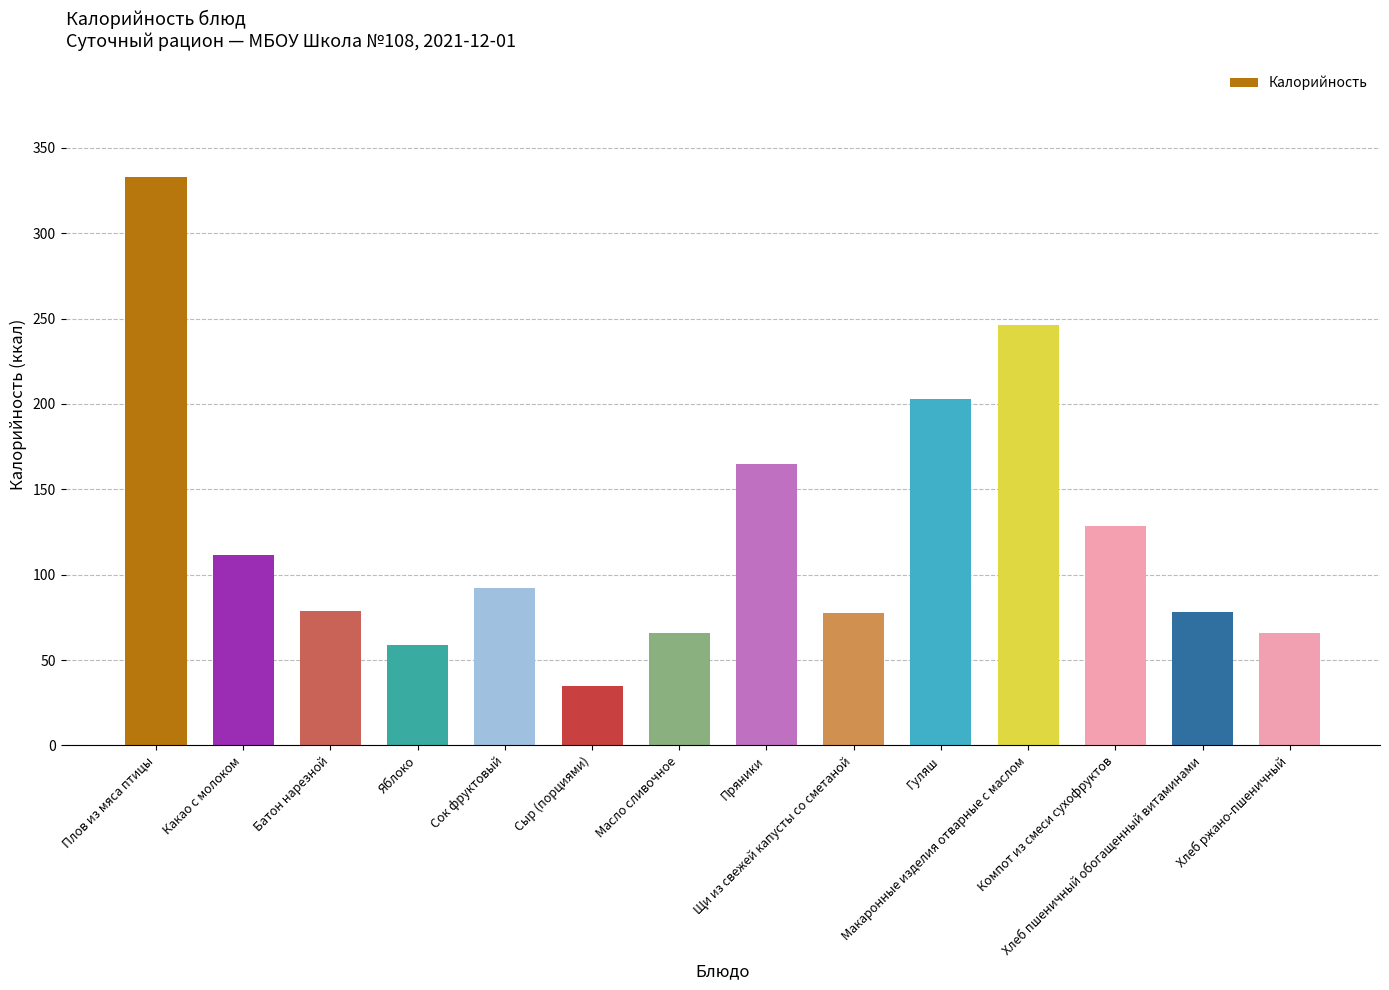

What position from the right is Макаронные изделия отварные с маслом?

4